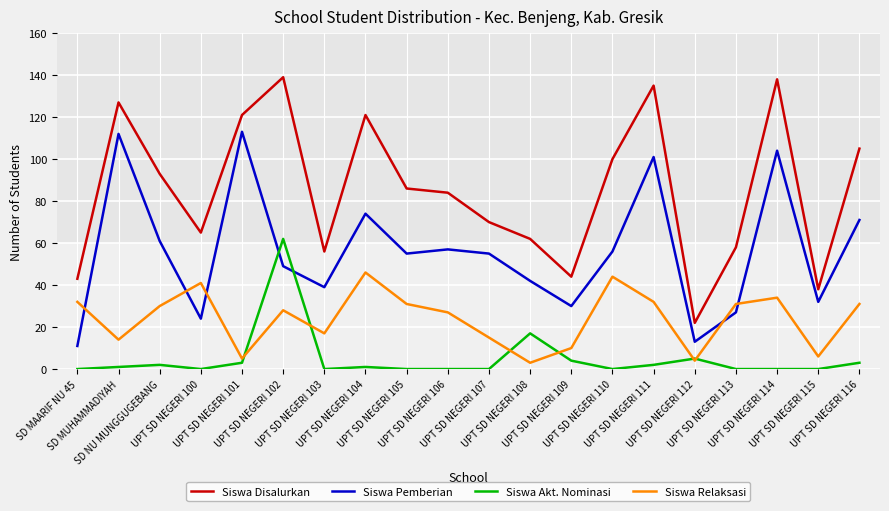

Does the chart have visible grid lines?

Yes